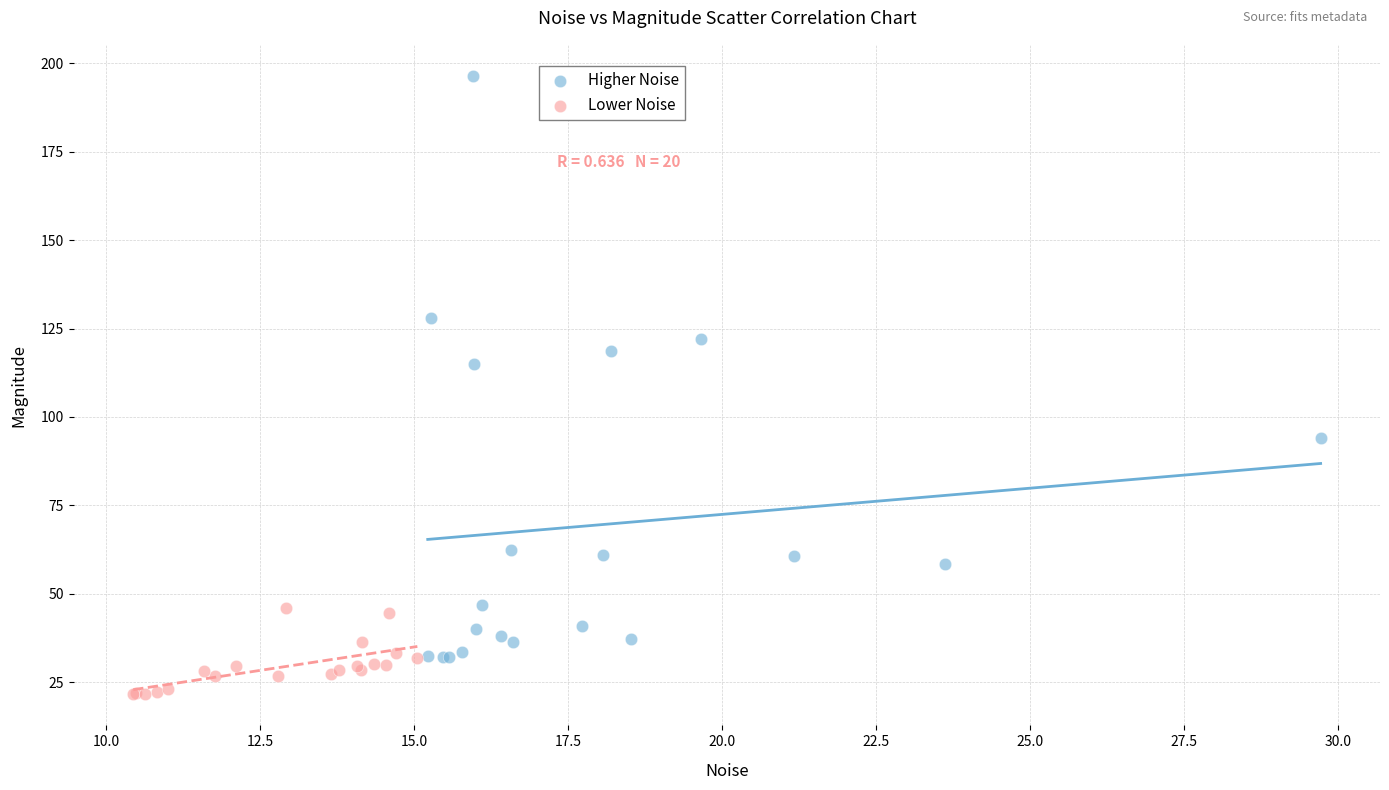

Which series contains the lowest Y value?

Lower Noise